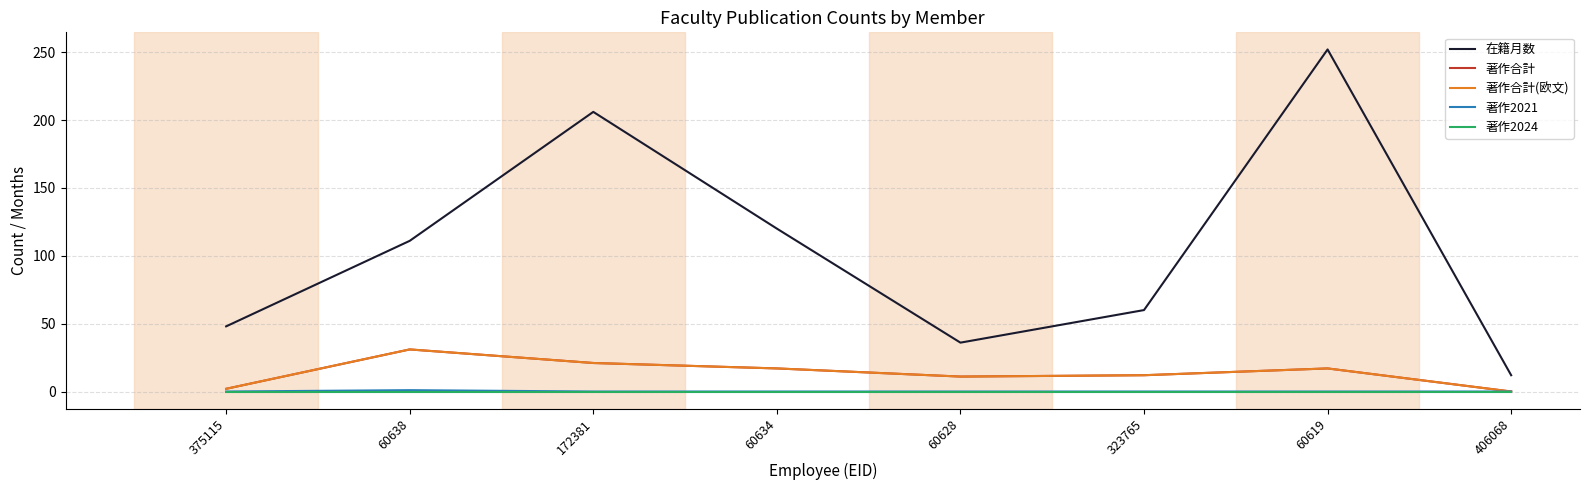

The value of 在籍月数 at 375115 is 13. True or false?

False